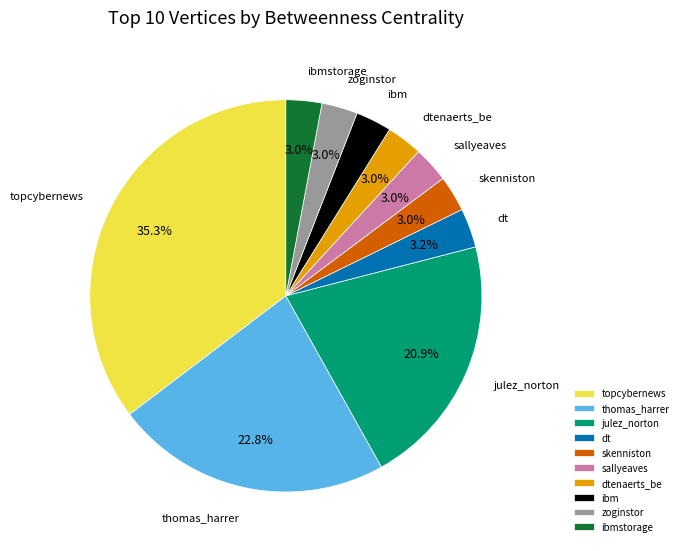

What portion of the pie excludes skenniston?

97.0%